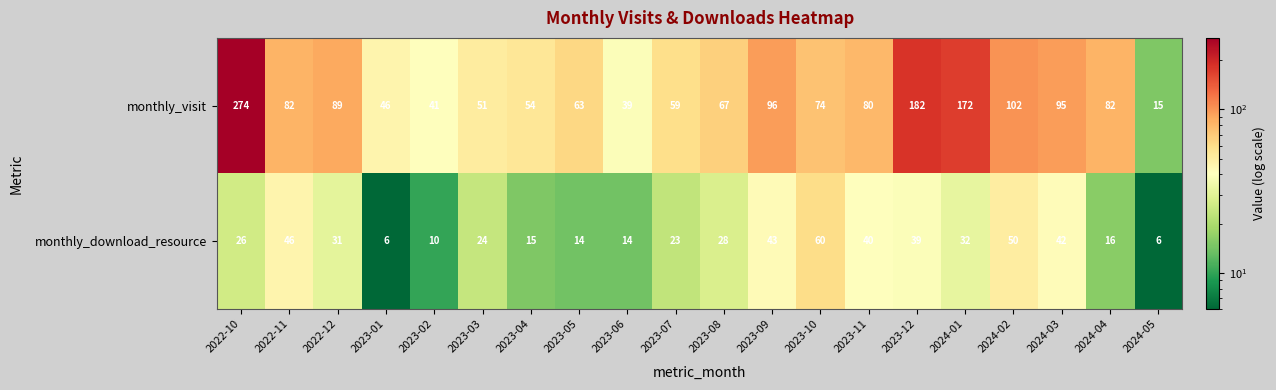

Which category has the lowest value in the monthly_visit series?

2024-05